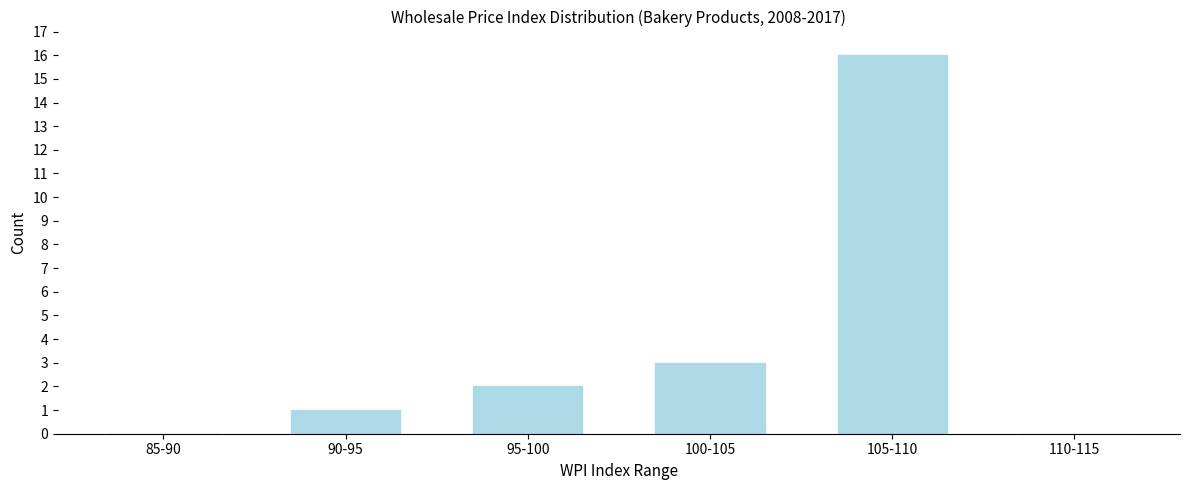

Reading left to right, transcribe all the data shown in this chart.

85-90=0	90-95=1	95-100=2	100-105=3	105-110=16	110-115=0